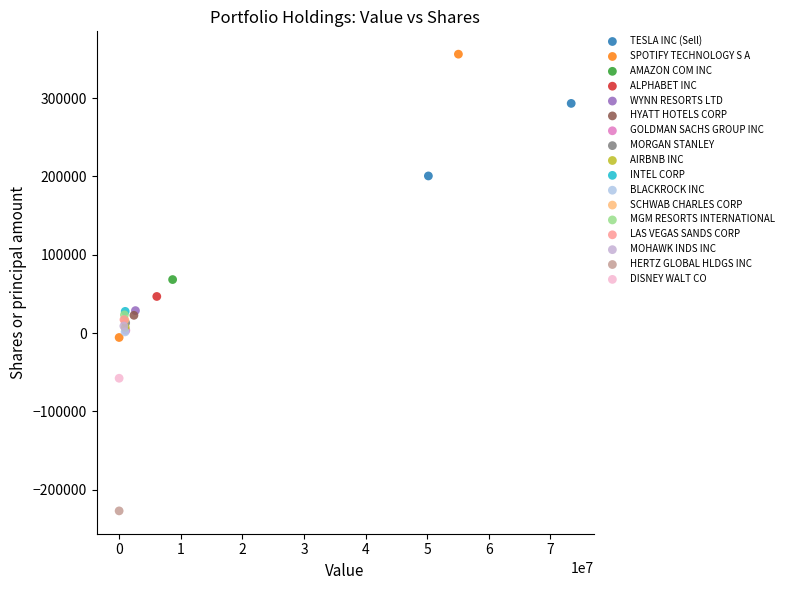

Which series contains the highest Y value?

SPOTIFY TECHNOLOGY S A